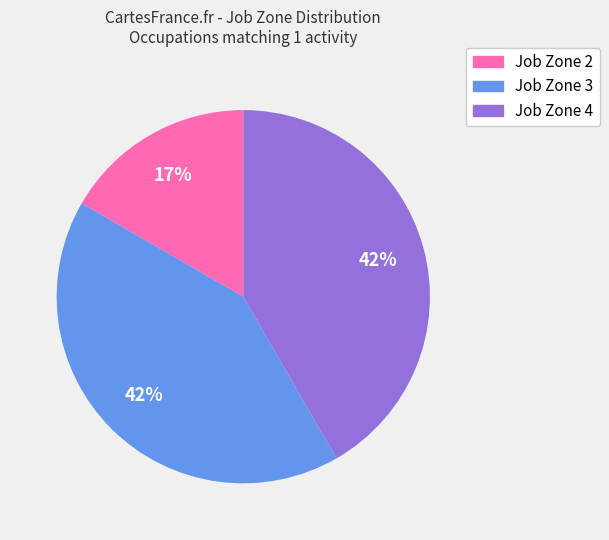

Combined, do Job Zone 3 and Job Zone 4 account for over 50%?

Yes